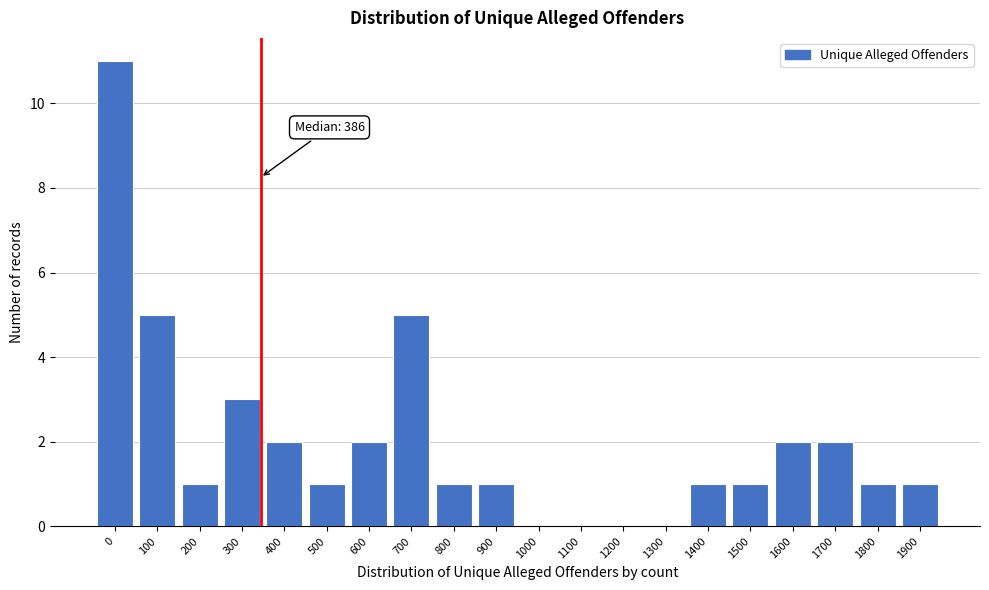

Reading left to right, extract all data points from this chart.

0=11	100=5	200=1	300=3	400=2	500=1	600=2	700=5	800=1	900=1	1000=0	1100=0	1200=0	1300=0	1400=1	1500=1	1600=2	1700=2	1800=1	1900=1